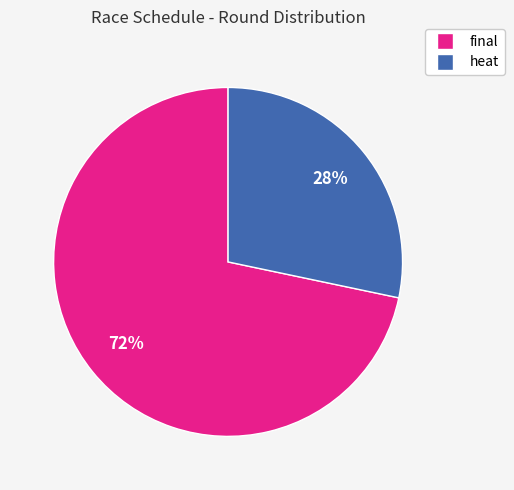

Does heat represent more than half of the total?

No